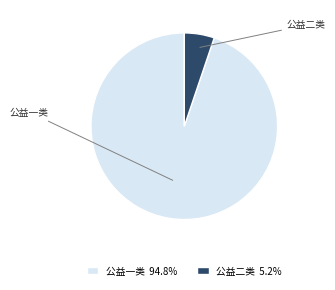

What is the ratio of the value at 公益一类 94.8% to the value at 公益二类 5.2%?

18.2